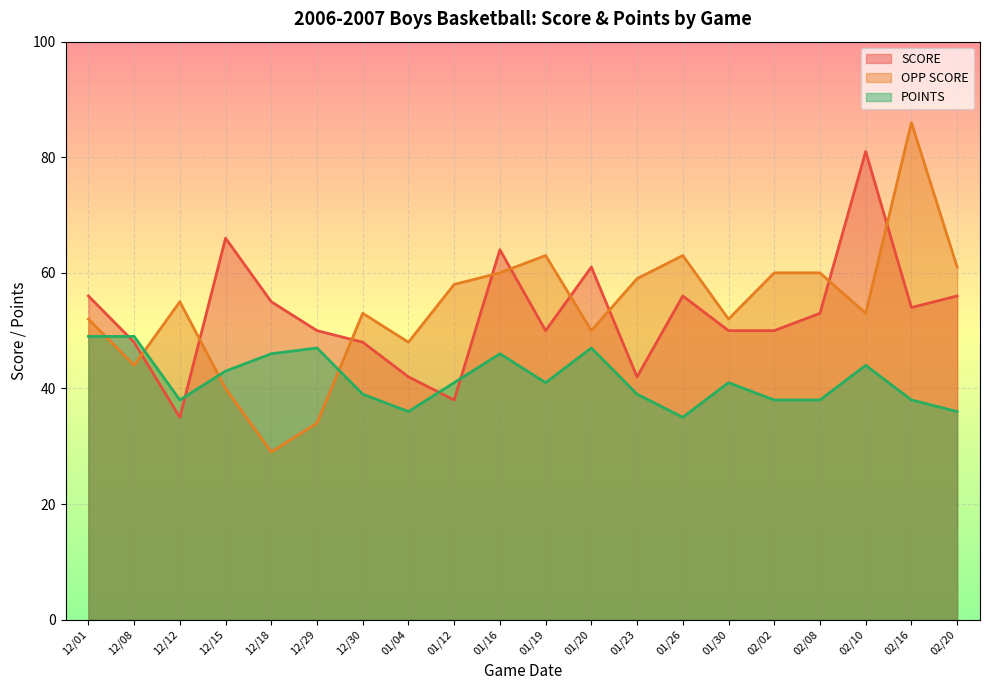

What is the difference between the second highest and minimum values in the POINTS series?

14